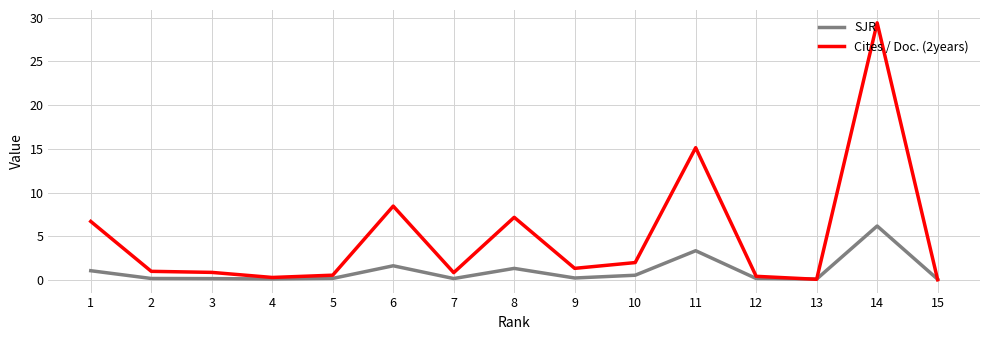

At which label does SJR reach its peak?

14